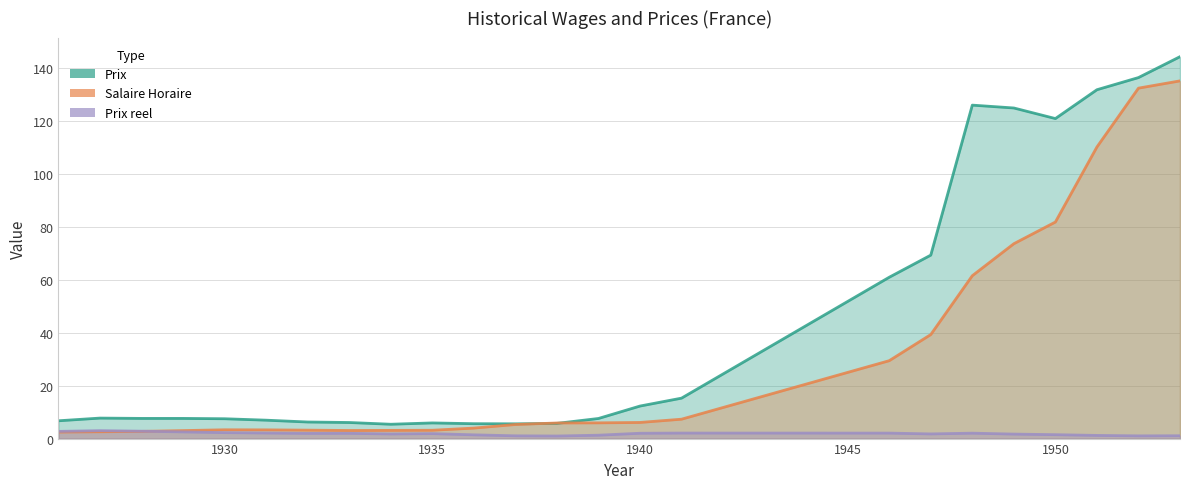

How many values in the Salaire Horaire series are below 5?

11